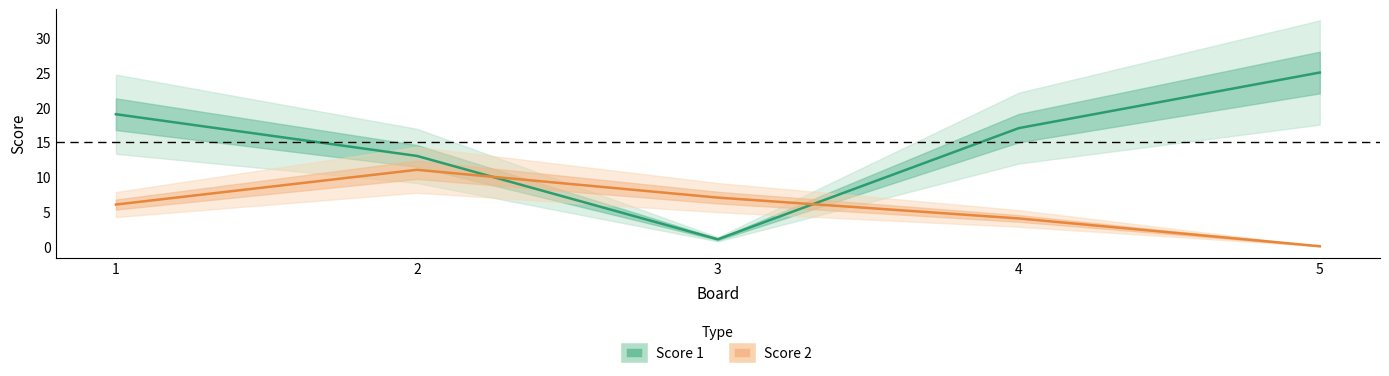

What is the sum of the Score 1 values at 5 and 1?

44